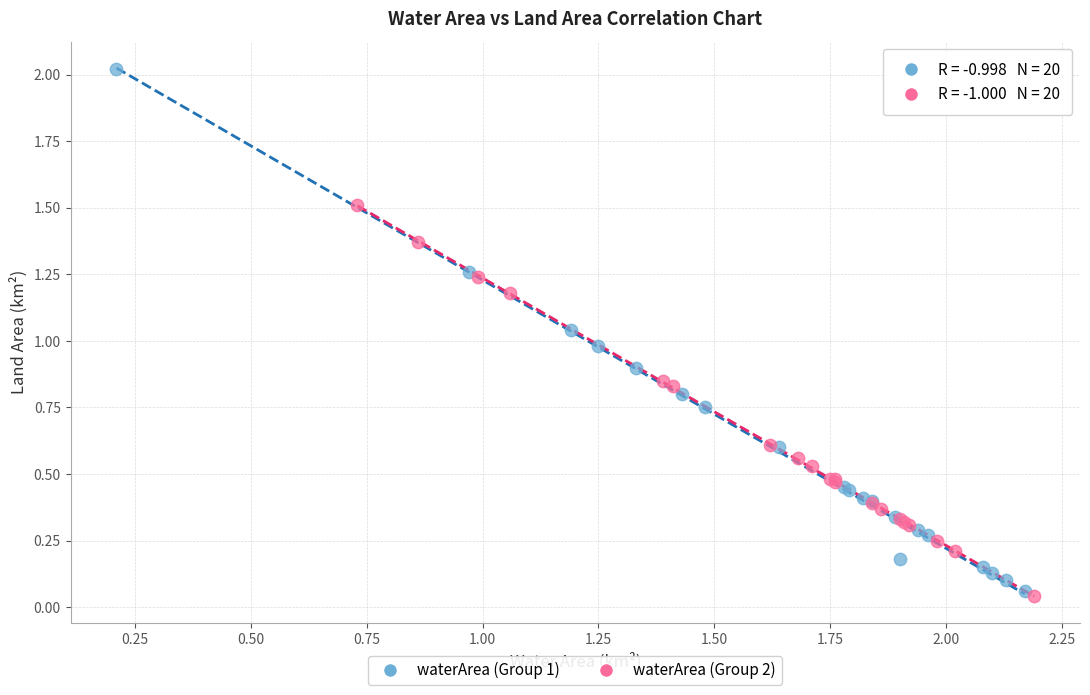

Which series has the largest Y range (max minus min)?

waterArea (Group 1)